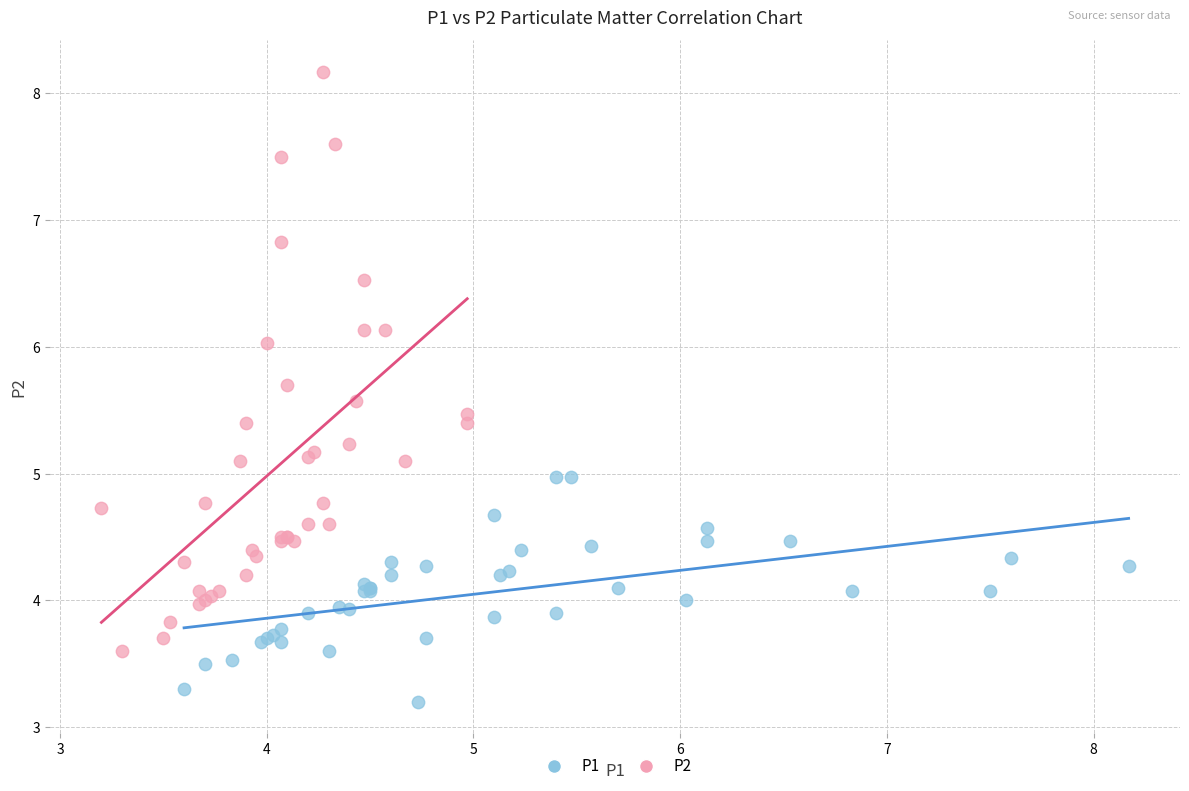

What are all the series names shown in the legend?

P1, P2